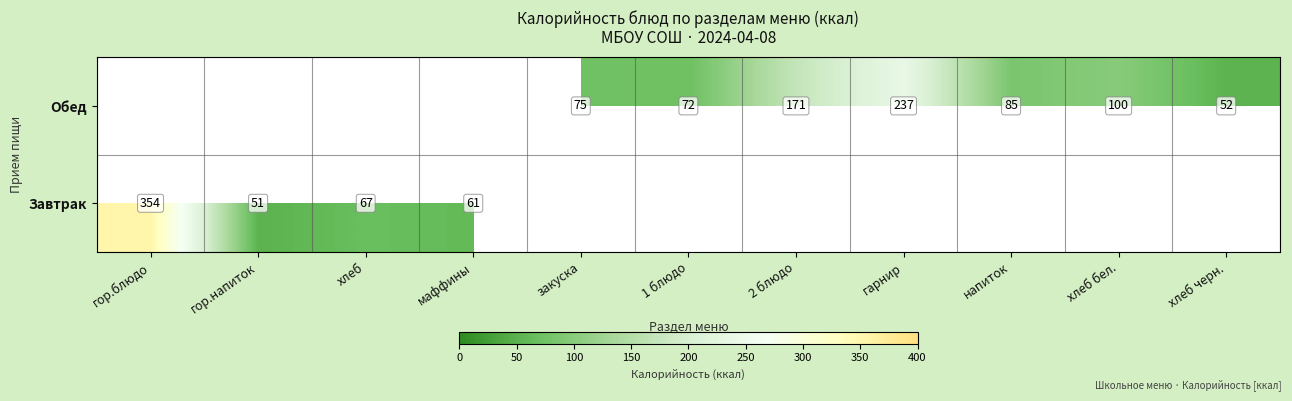

True or false: Обед has a value of 128 at закуска.

False